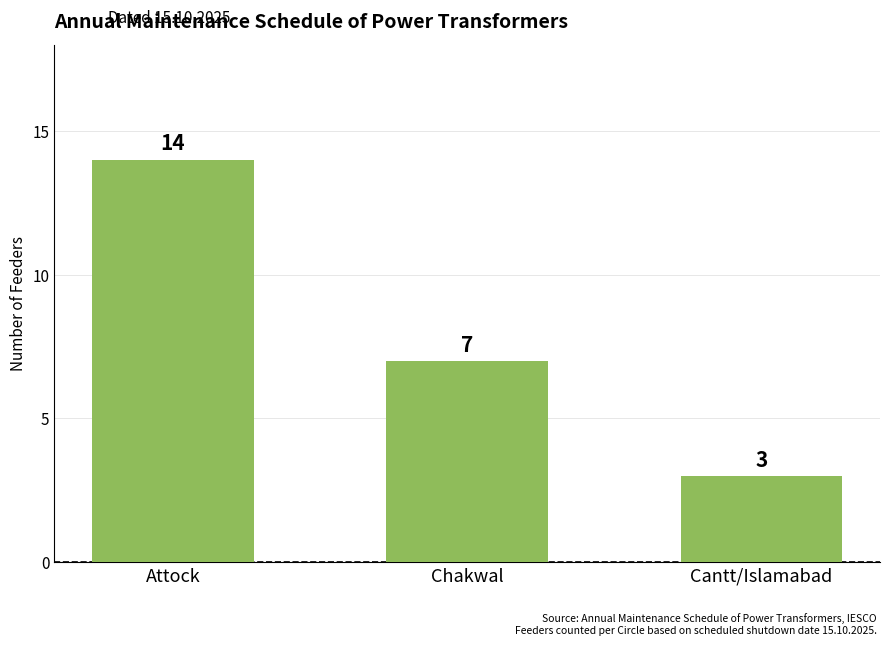

Which has a higher value, Chakwal or Cantt/Islamabad?

Chakwal